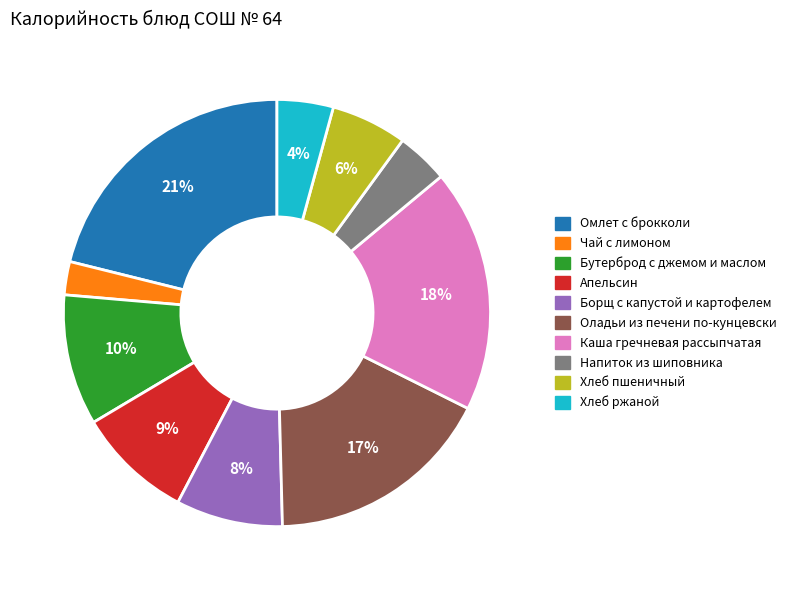

How many segments does this pie chart have?

10